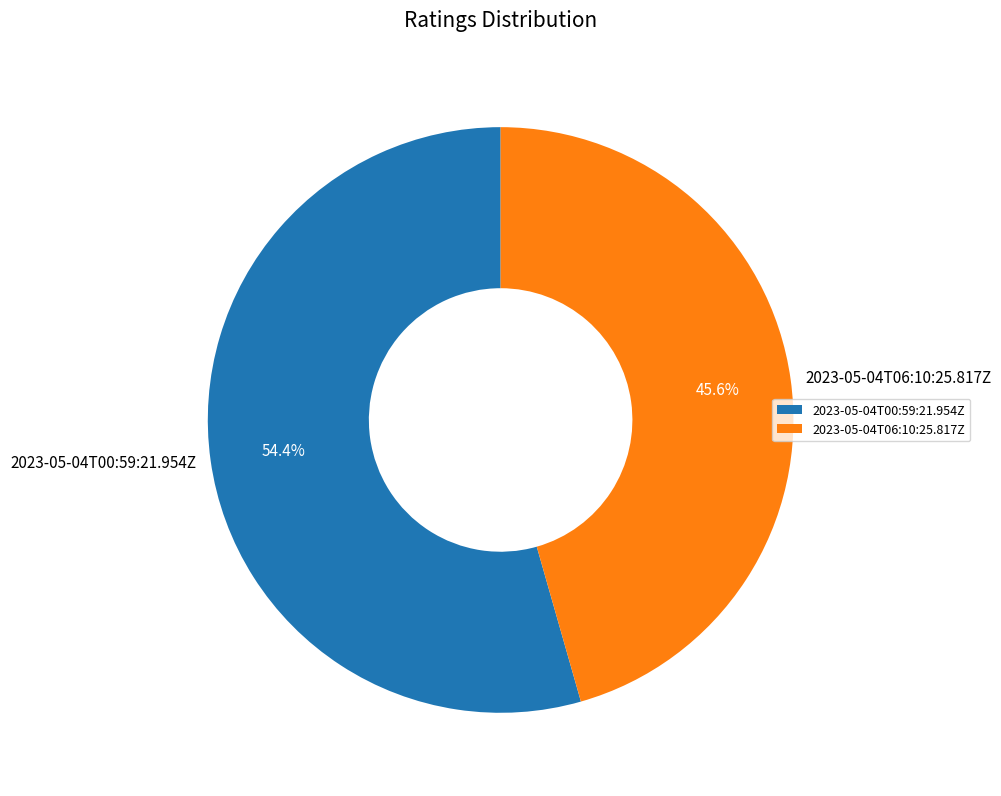

To the nearest percent, what is the difference between the largest and smallest slice percentages?

9%